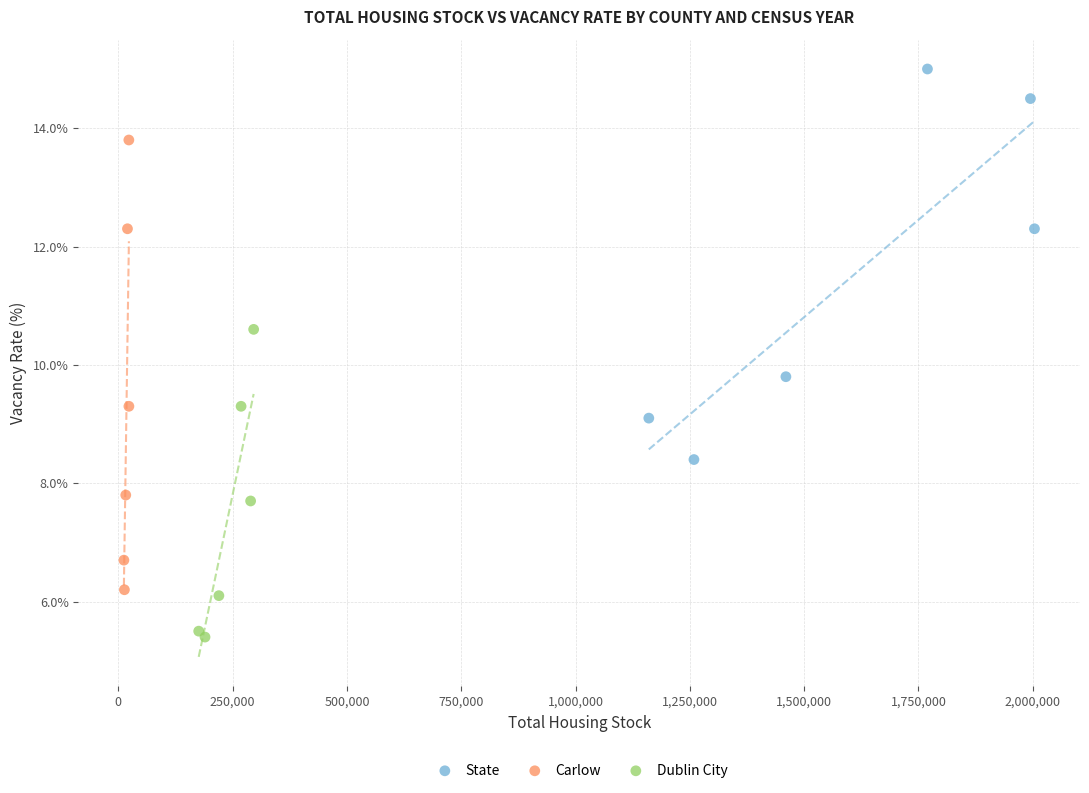

Which series reaches the minimum Y coordinate?

Dublin City